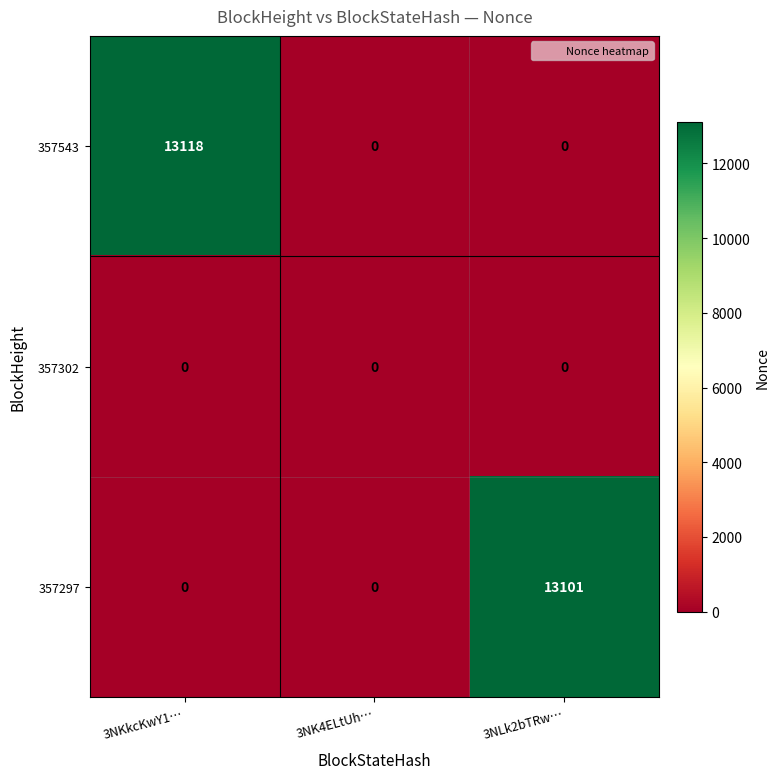

At which category does the chart reach its peak across all series?

3NKkcKwY1…